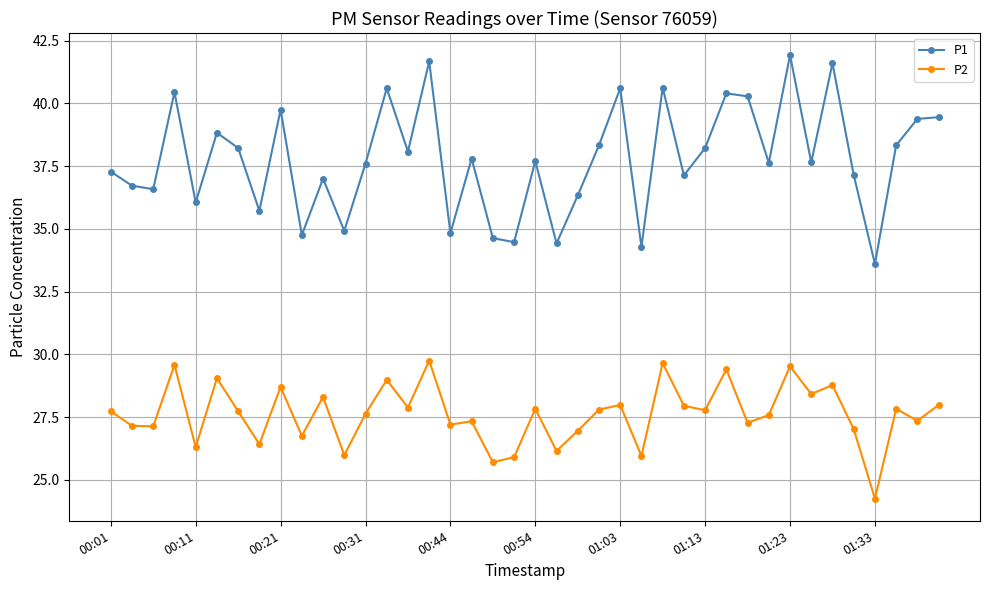

What is the average value of the P2 series?

27.6